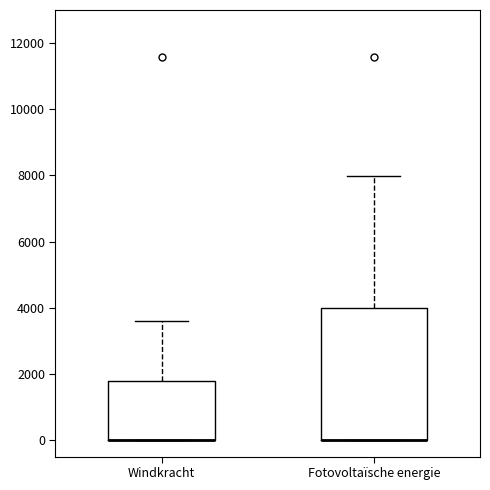

Which box is the tallest, from its lower edge to its upper edge?

Fotovoltaïsche energie